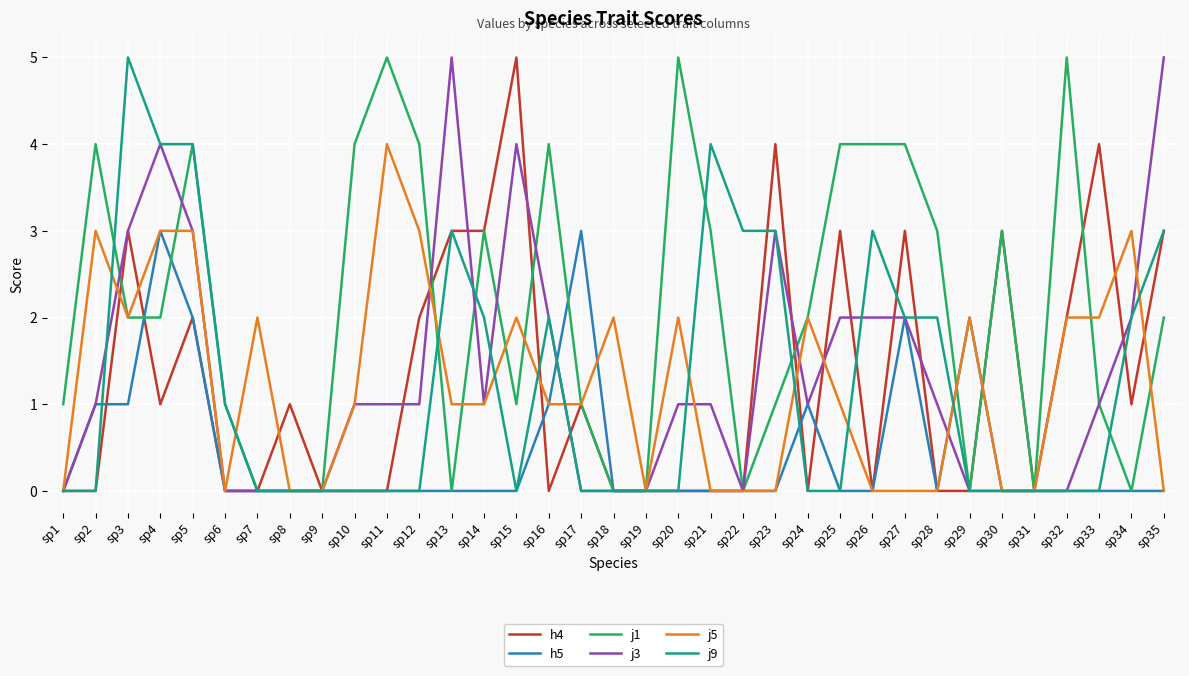

What is the maximum value for j9?

5